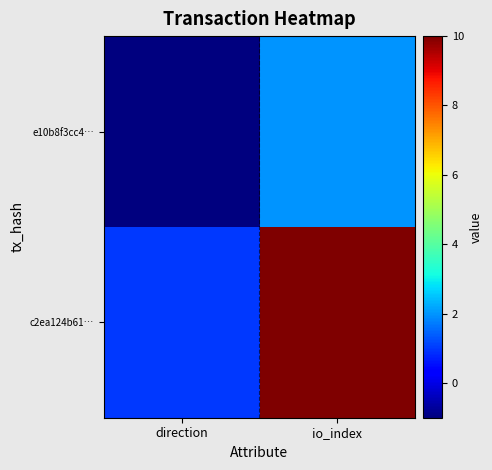

Between direction and io_index, which series saw the biggest shift?

c2ea124b61…